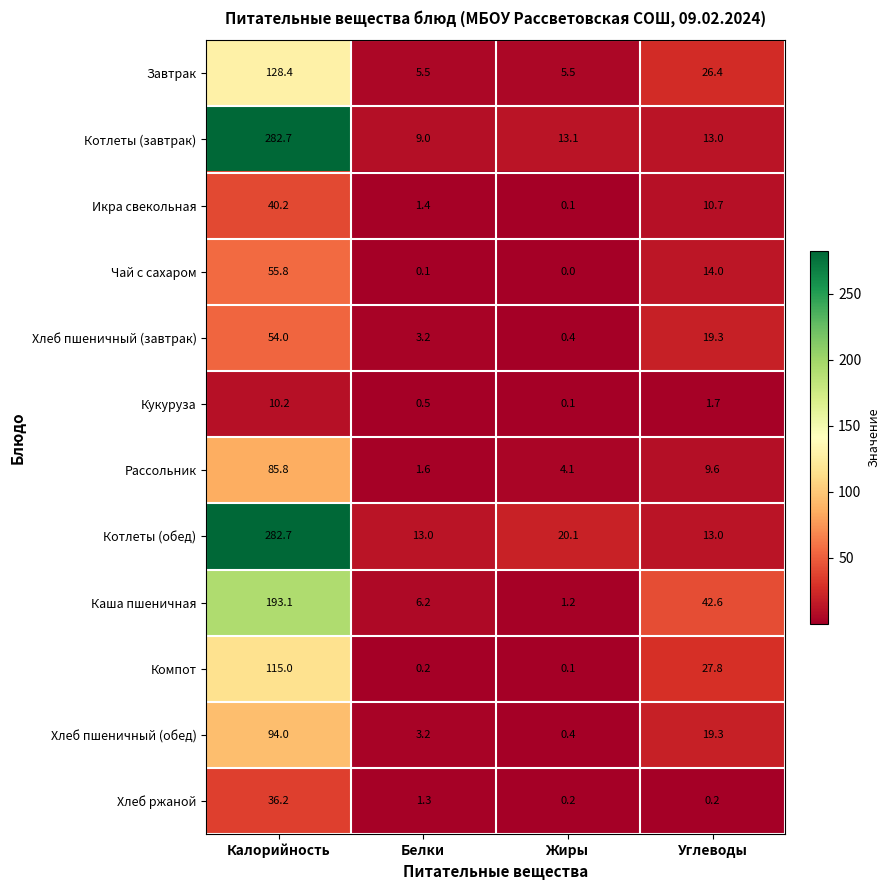

List the labels in order of Икра свекольная value, smallest first.

Жиры, Белки, Углеводы, Калорийность